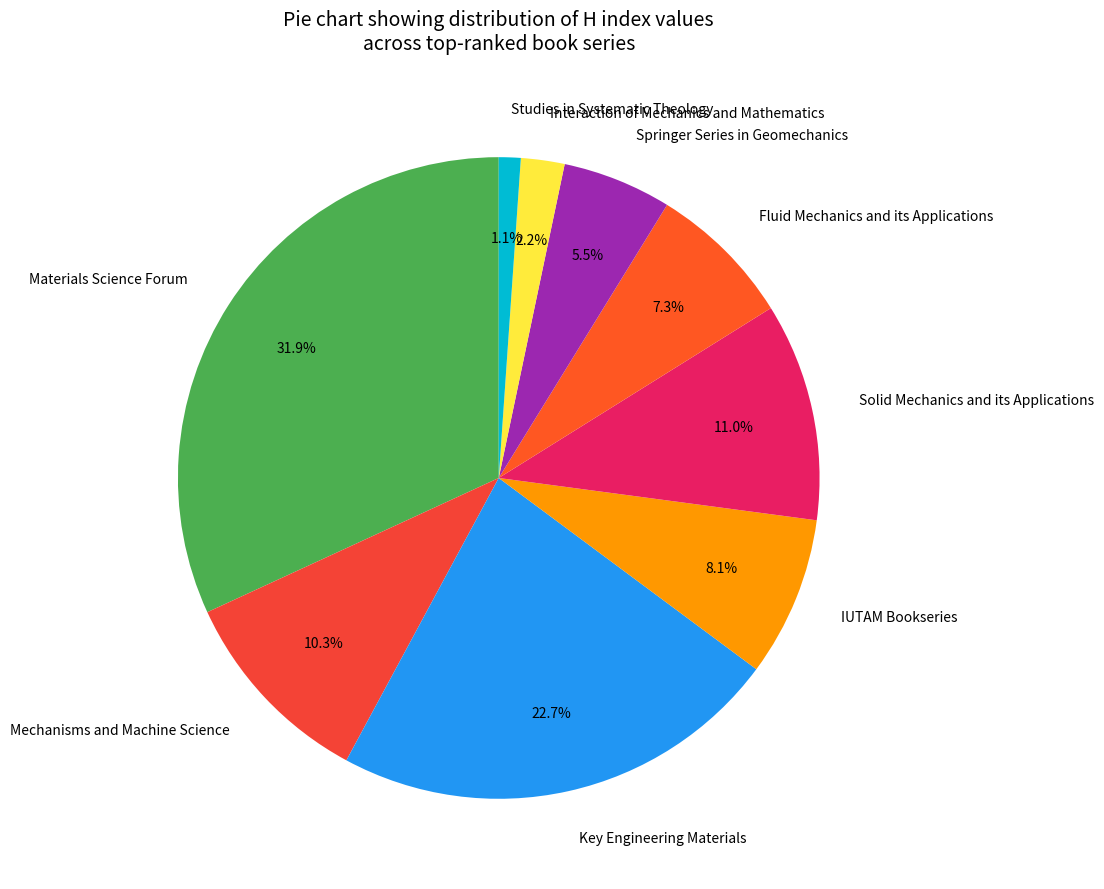

Is it true that IUTAM Bookseries is 8% of the pie?

True